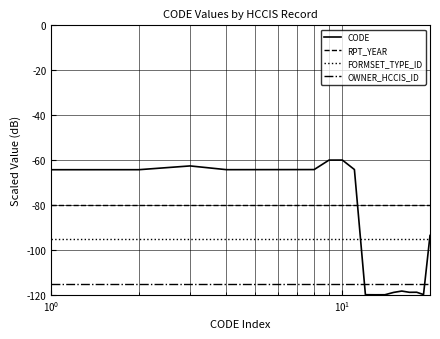

List the series in order of their peak value, highest first.

CODE, RPT_YEAR, FORMSET_TYPE_ID, OWNER_HCCIS_ID